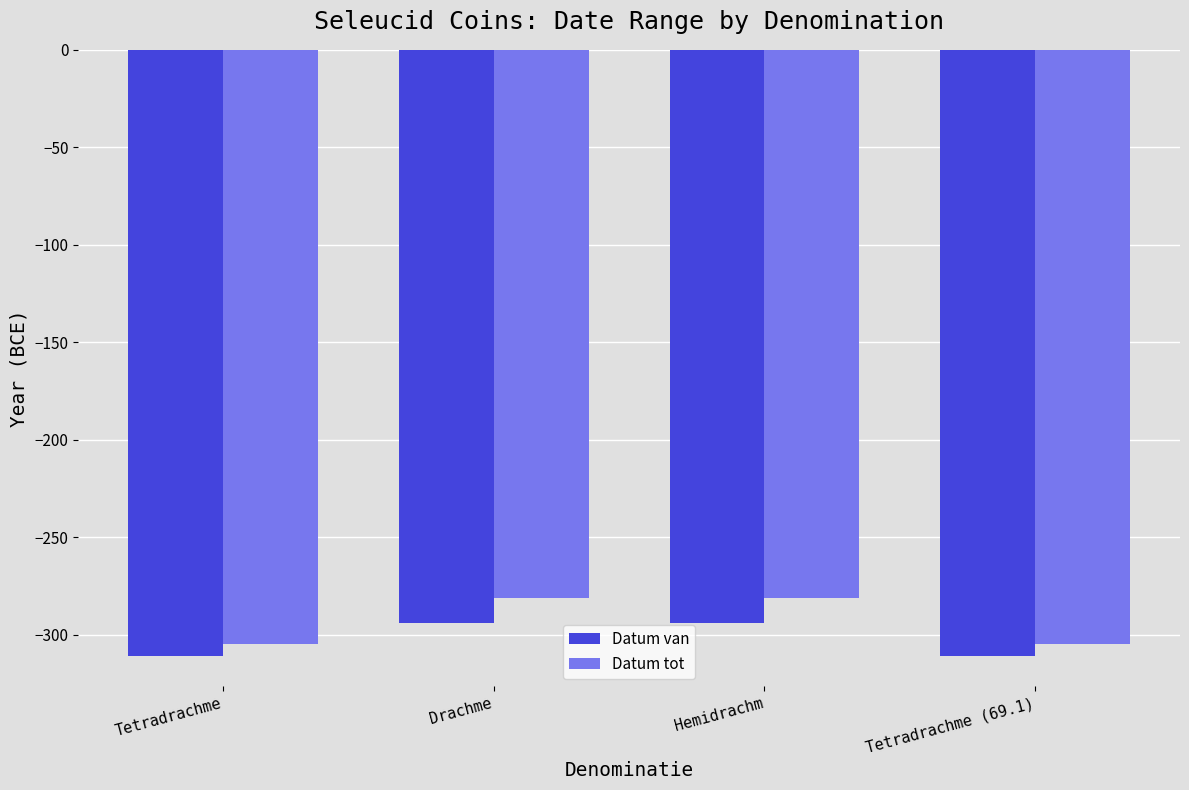

What is the sum of all Datum tot values?

-1172